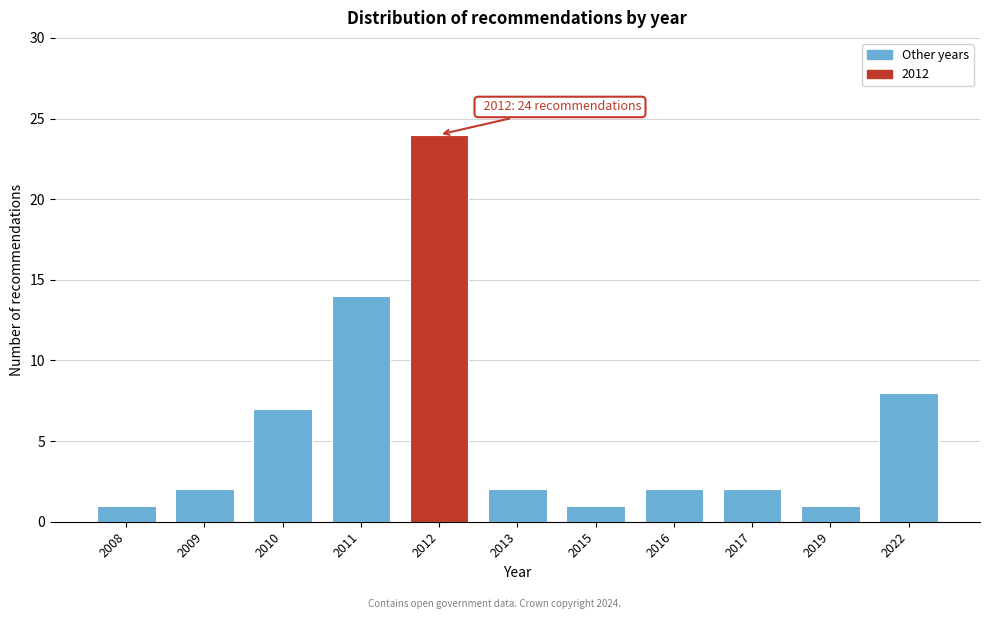

Reading left to right, transcribe all the data shown in this chart.

2008=1	2009=2	2010=7	2011=14	2012=24	2013=2	2015=1	2016=2	2017=2	2019=1	2022=8